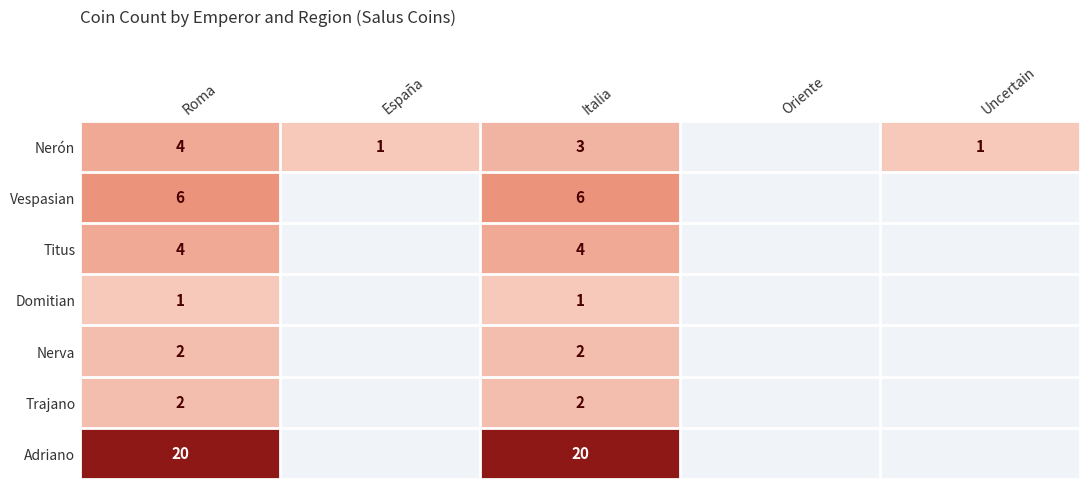

Is the value of Trajano at Italia greater than the value of Adriano at Roma?

No